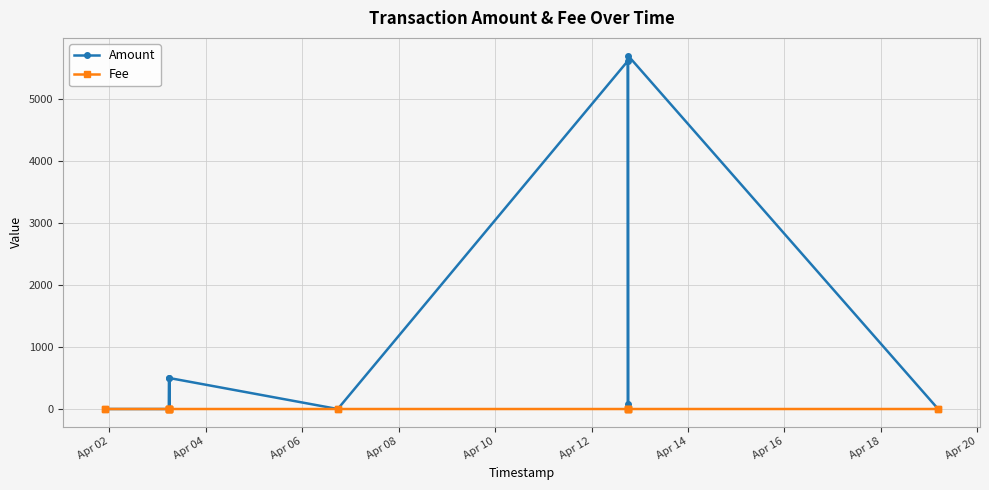

Is the value of Amount at Apr 18 greater than the value of Fee at Apr 16?

No